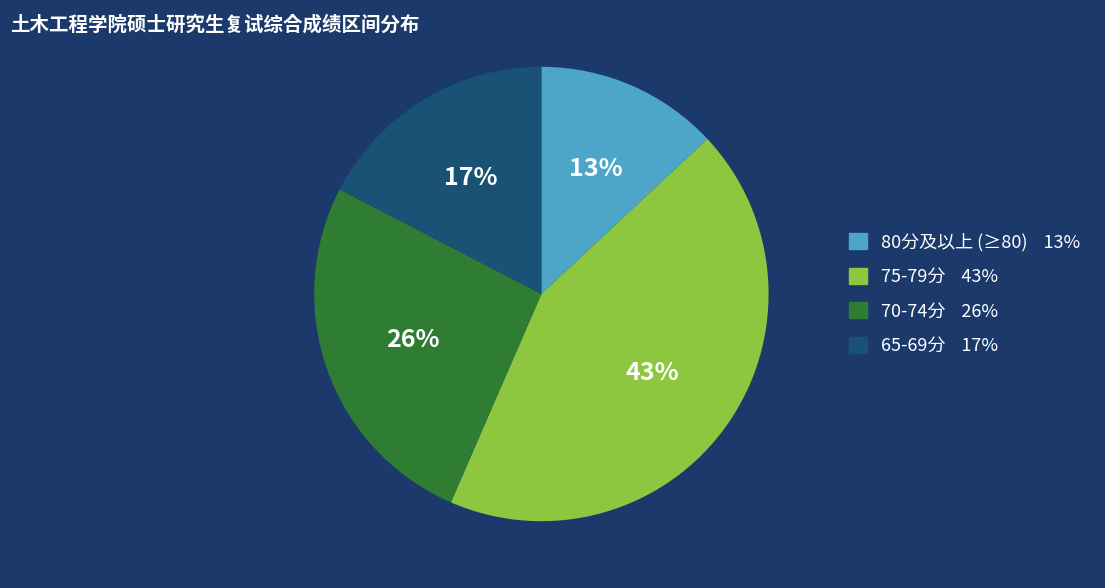

To the nearest percent, what is the difference between the largest and smallest slice percentages?

30%